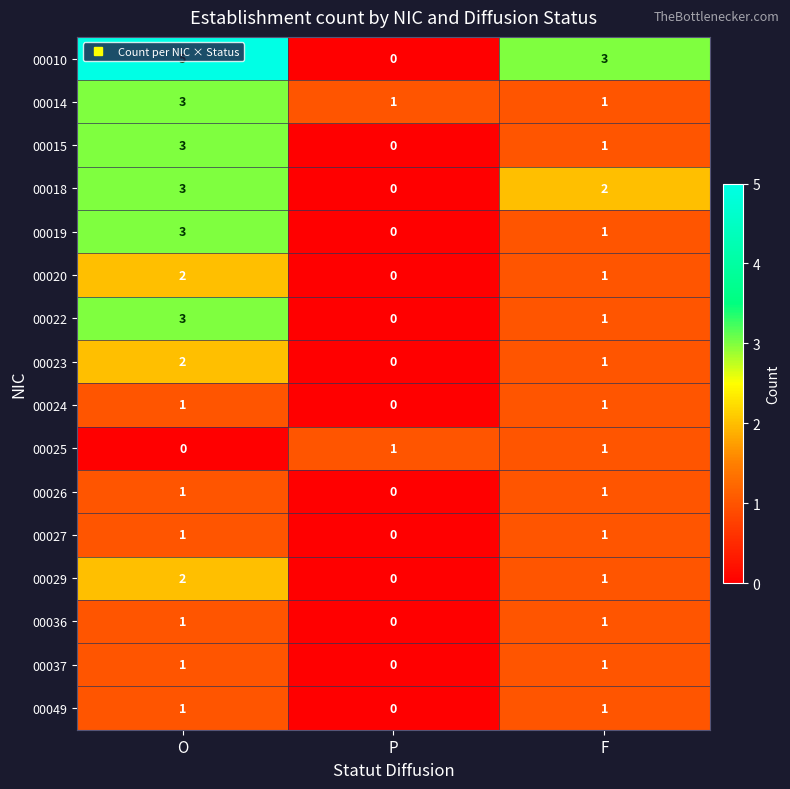

Is it true that 00019 equals 3 at O?

True